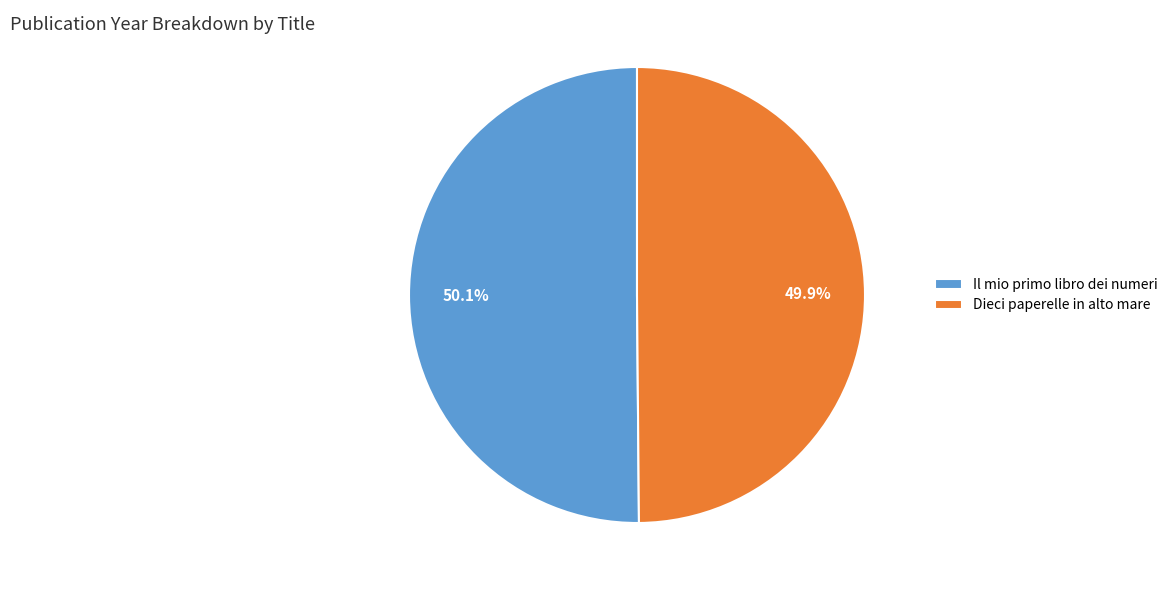

Do Il mio primo libro dei numeri and Dieci paperelle in alto mare together represent more than half of the pie?

Yes